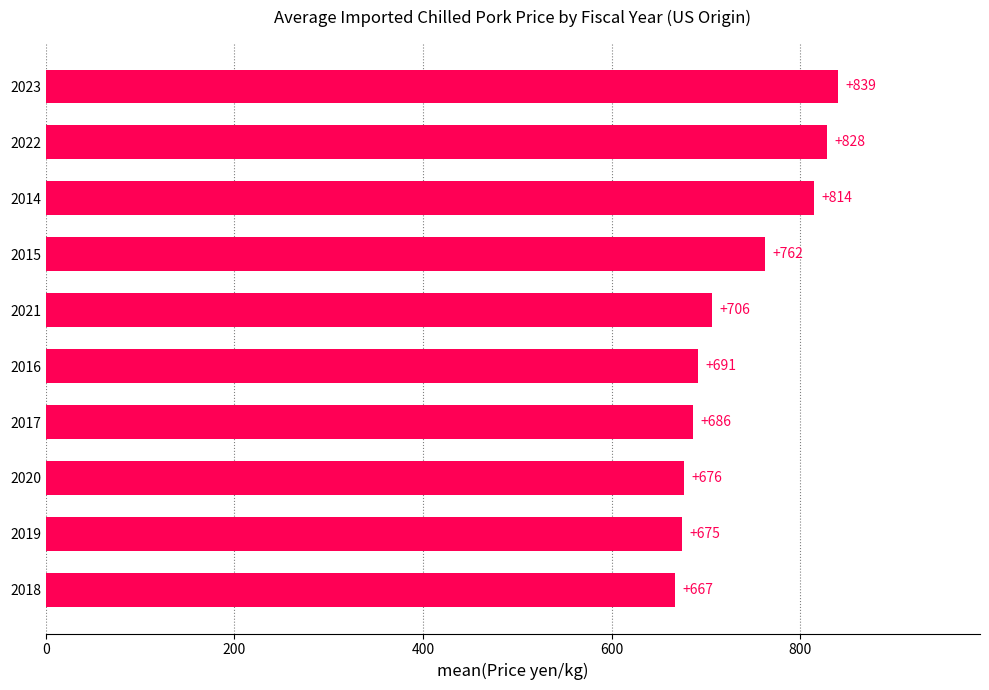

What is the sum of all values?

7345.6